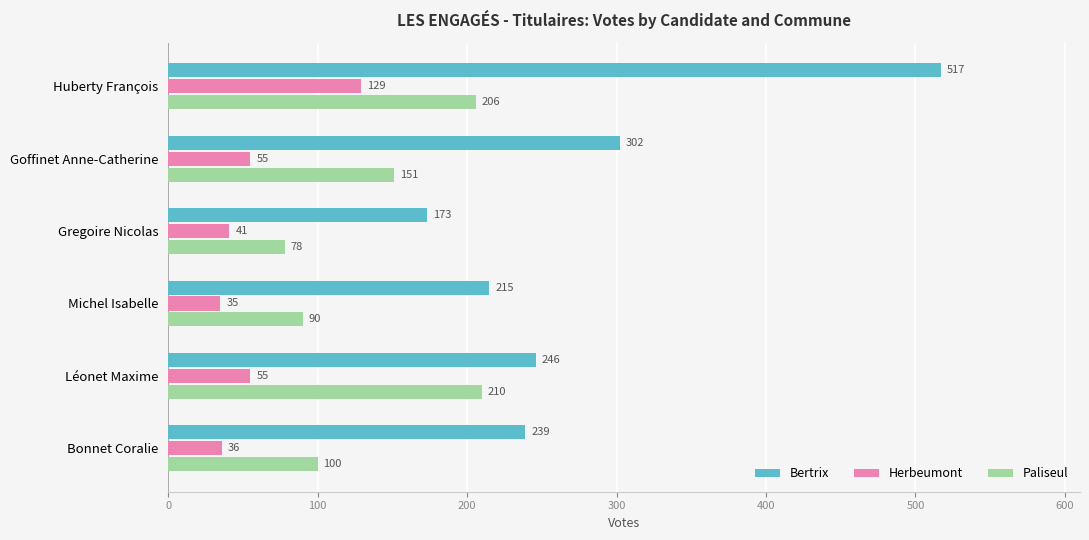

What is the sum of all Bertrix values?

1692